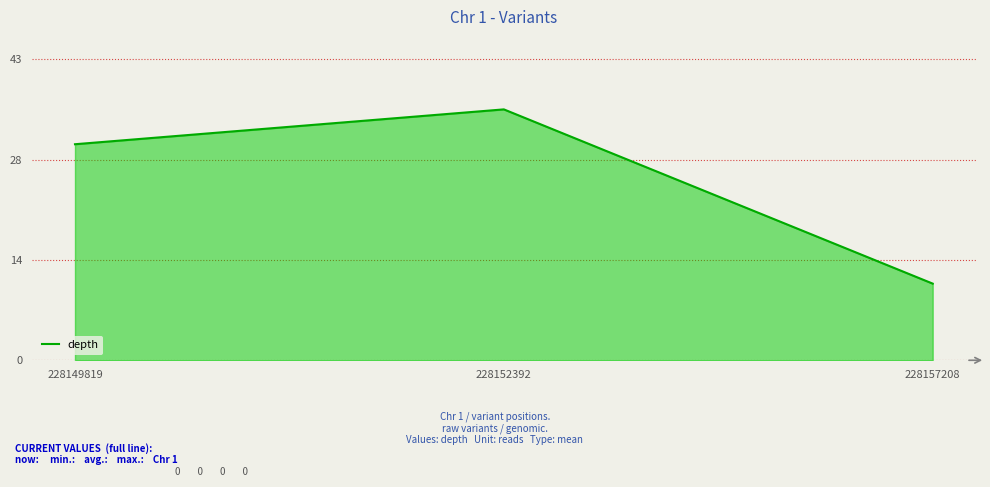

The chart shows a value of 11 at 228157208. True or false?

True